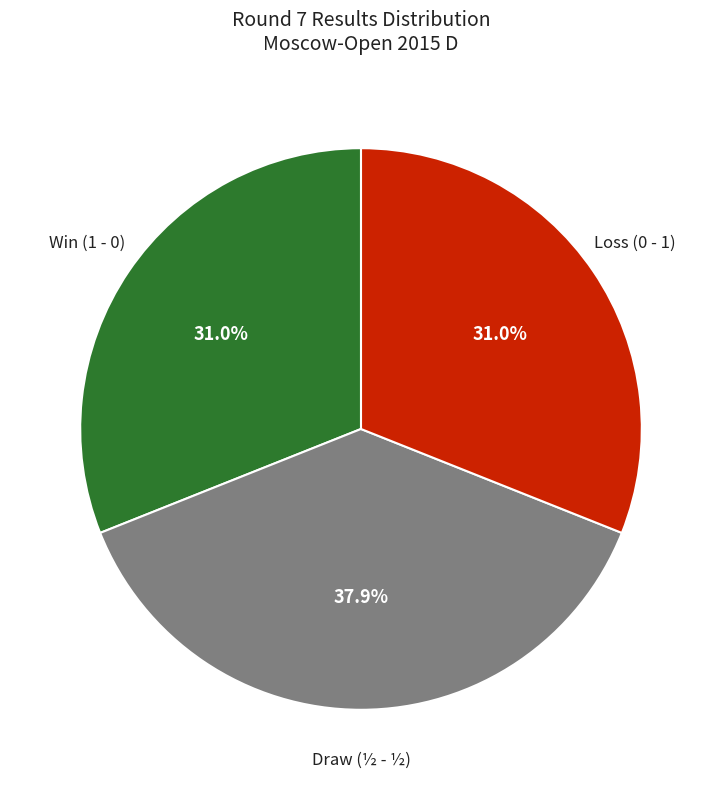

Is there a majority slice in this chart?

No